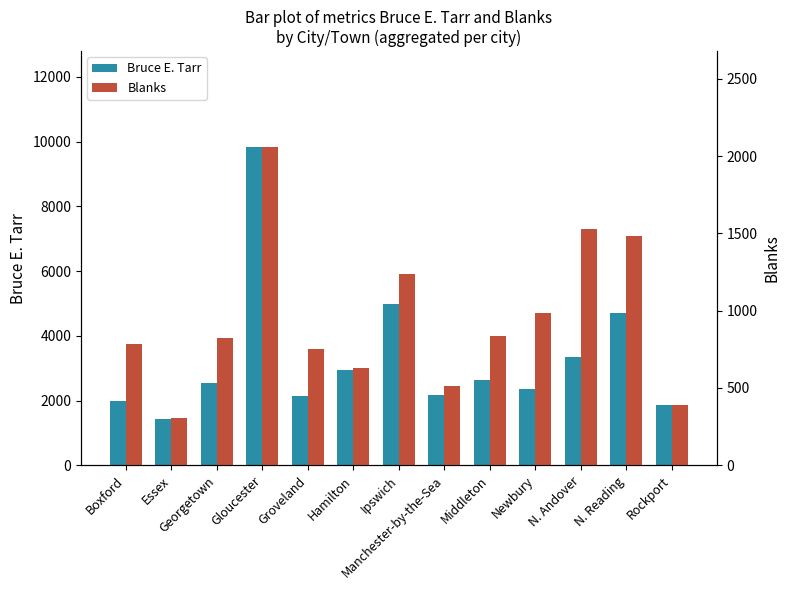

What is the approximate value of Blanks at Newbury, to the nearest 50?

1000